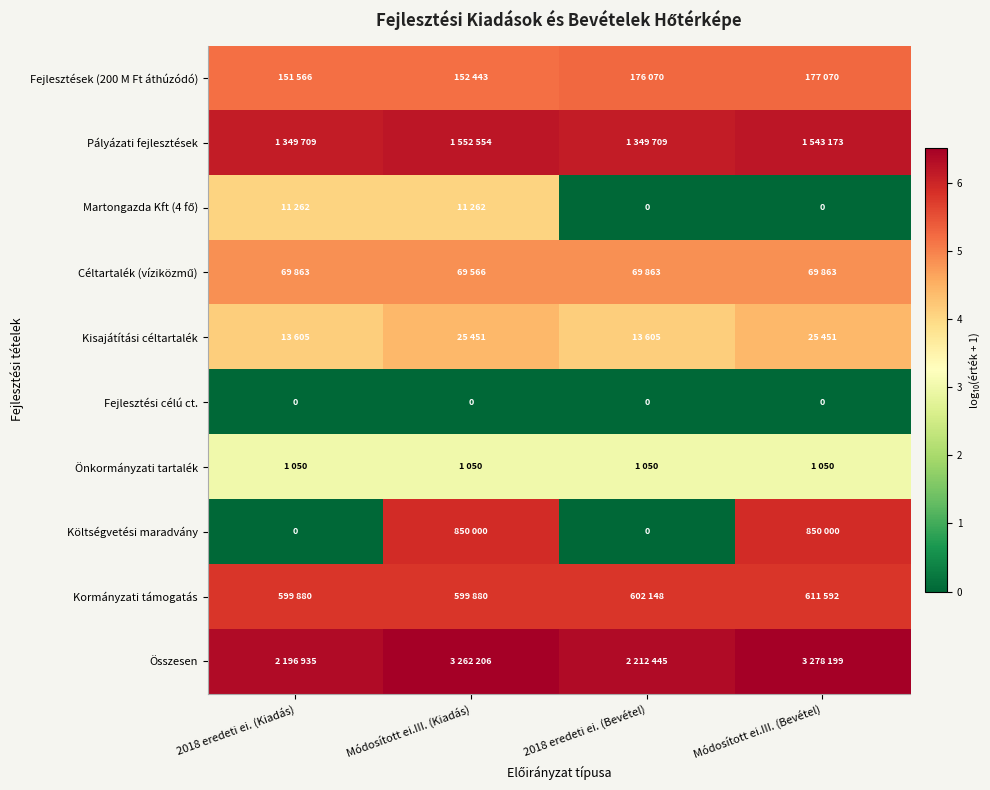

Rank the series at 2018 eredeti ei. (Bevétel) from lowest to highest value.

Martongazda Kft (4 fő), Fejlesztési célú ct., Költségvetési maradvány, Önkormányzati tartalék, Kisajátítási céltartalék, Céltartalék (víziközmű), Fejlesztések (200 M Ft áthúzódó), Kormányzati támogatás, Pályázati fejlesztések, Összesen